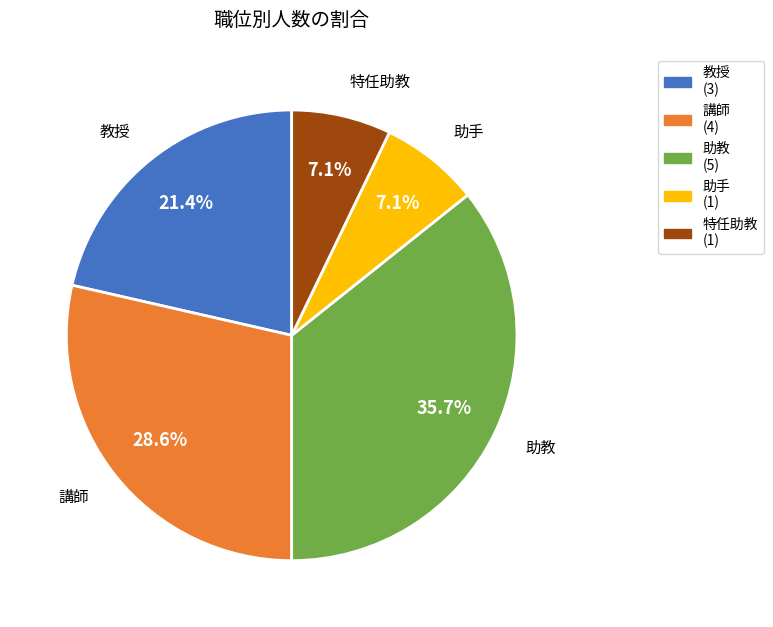

True or false: 教授 accounts for 8% of the total.

False